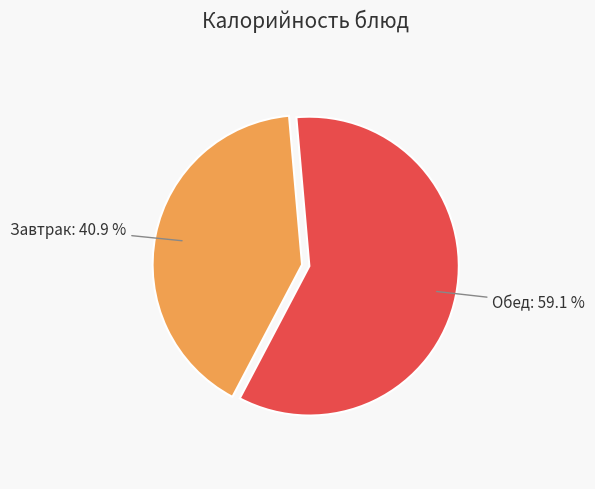

Is there any slice that represents more than half of the pie?

Yes